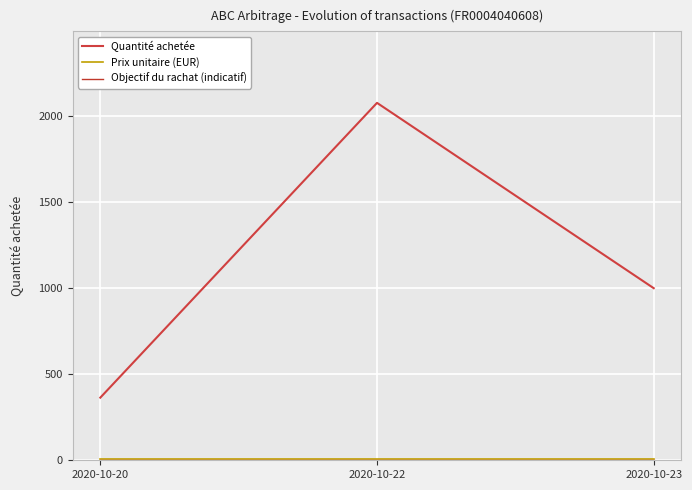

Reading right to left, list all the values displayed in this chart.

Quantité achetée: 1000.0	2077.0	364.0
Prix unitaire (EUR): 7.4	7.4	7.4
Objectif du rachat (indicatif): 0.0	0.0	0.0